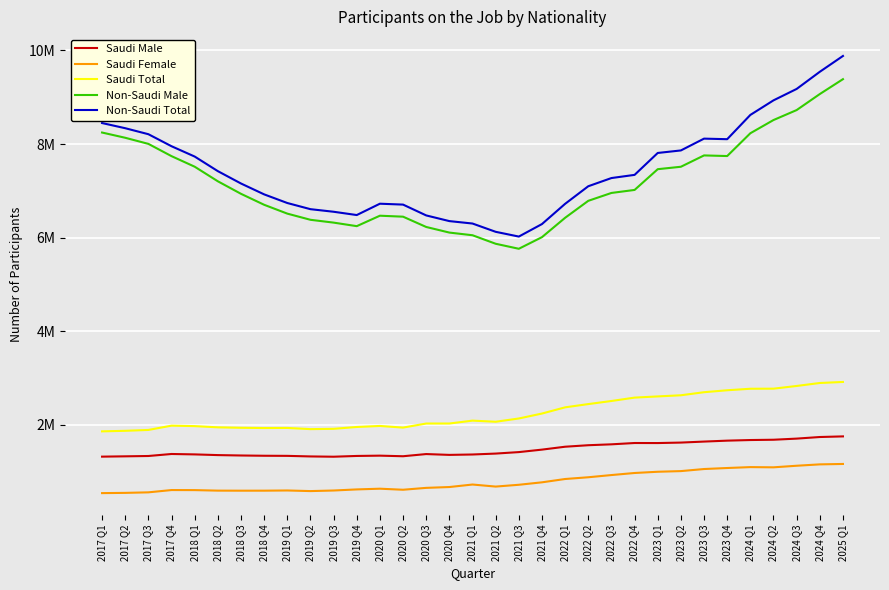

How many interior local valleys does the Saudi Total series have?

4